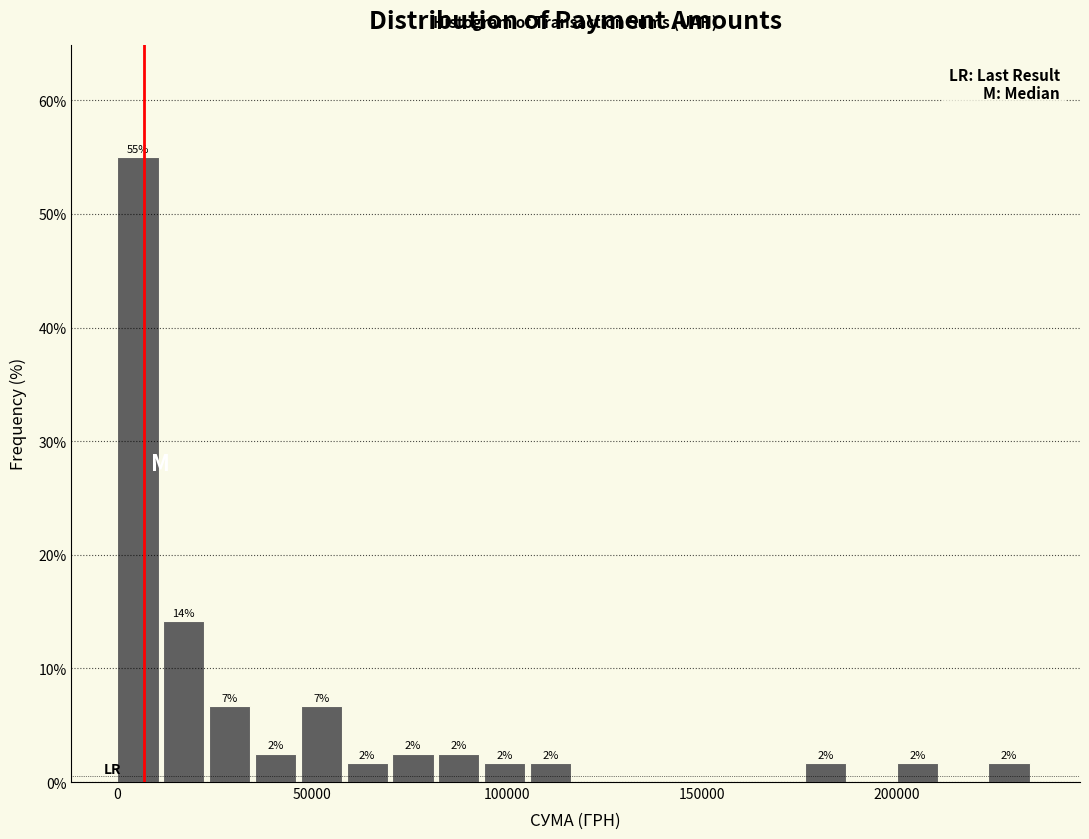

Read against the x-axis, roughly where is the centre of the tallest bar?

5000